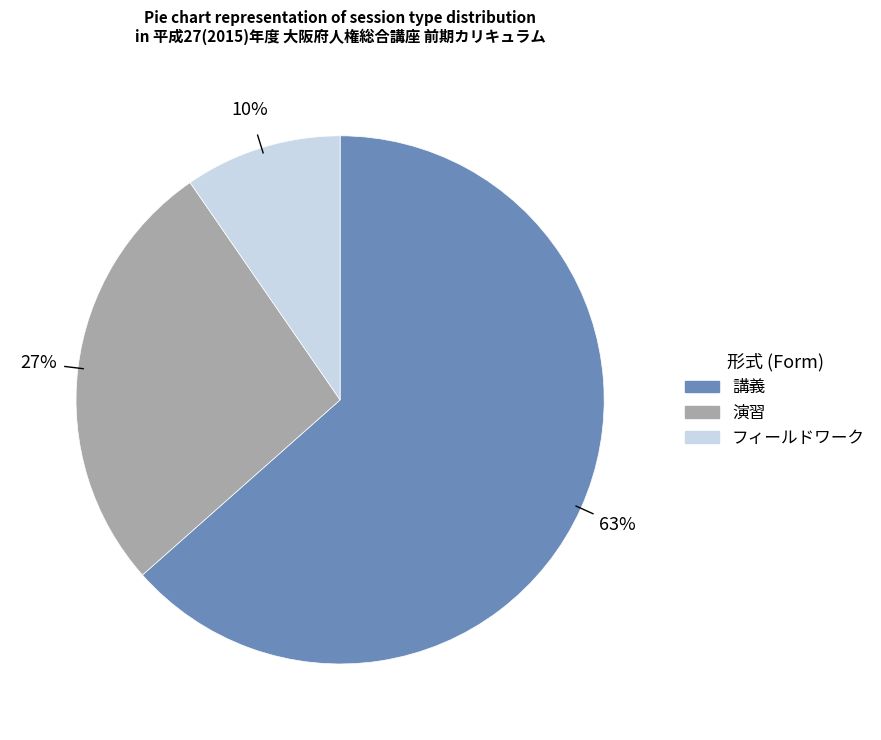

Rank the categories by value from lowest to highest.

フィールドワーク, 演習, 講義